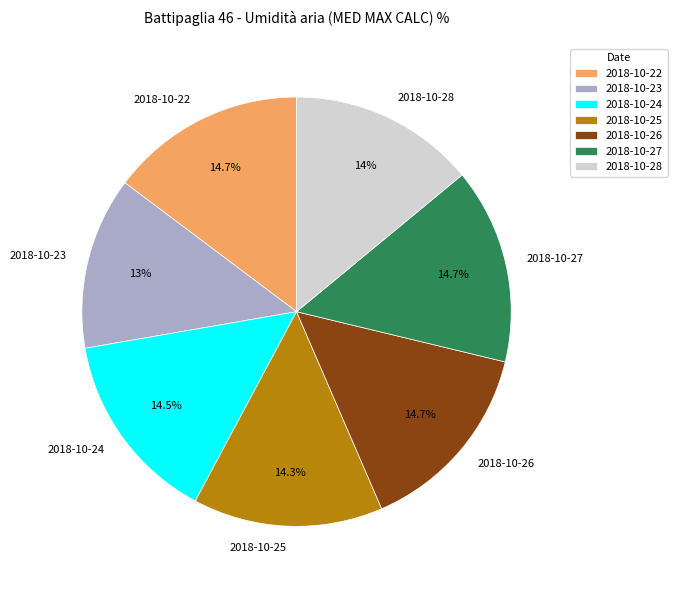

What is the smallest slice in the pie chart?

2018-10-23